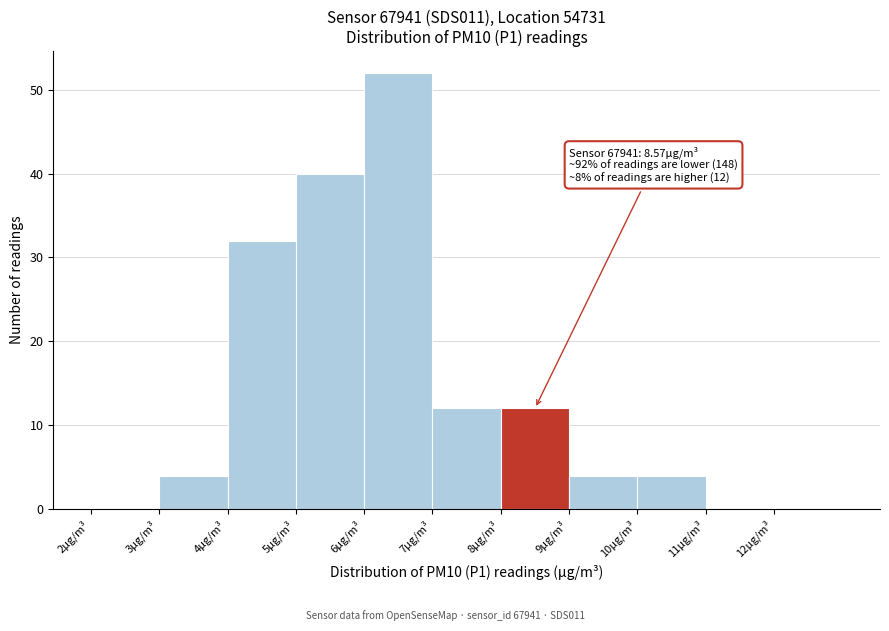

Over which range of the x-axis is the bar tallest?

6 to 7